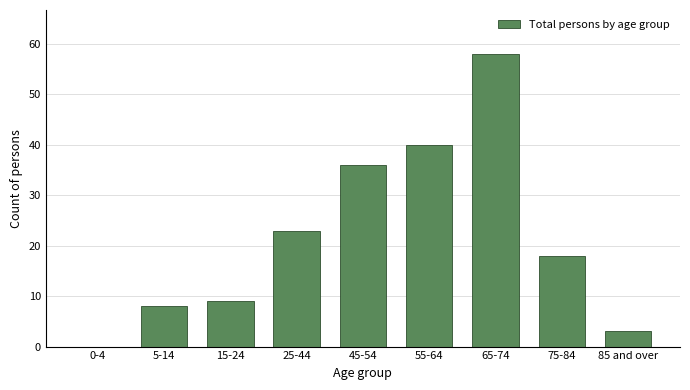

Reading left to right, what are all the values shown in this chart?

0-4=0	5-14=8	15-24=9	25-44=23	45-54=36	55-64=40	65-74=58	75-84=18	85 and over=3